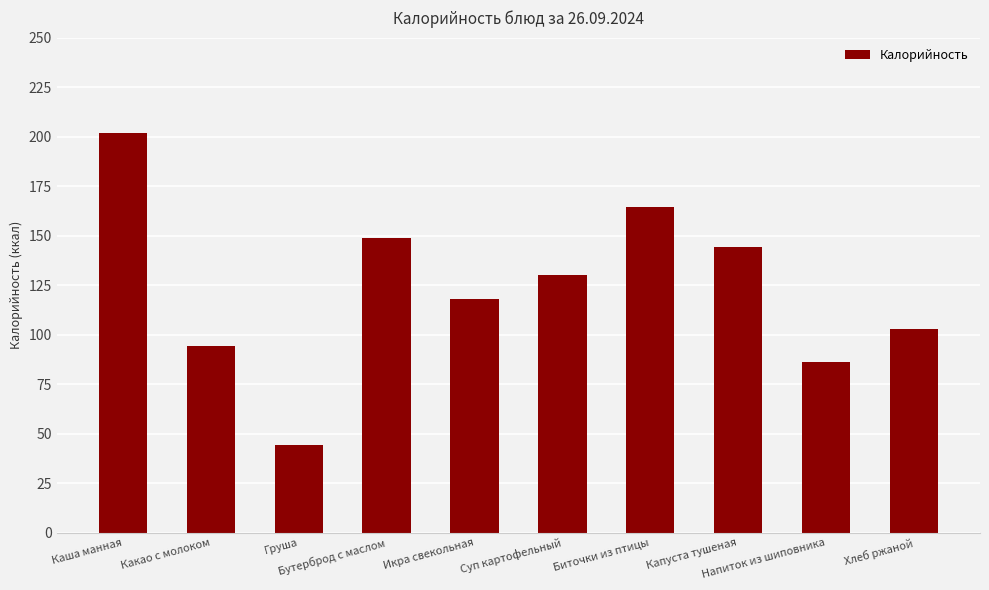

Which category has the lowest value across all series?

Груша